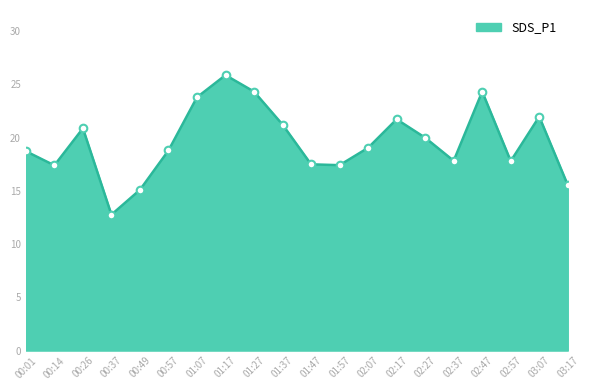

Between 03:17 and 01:47, which is larger?

01:47